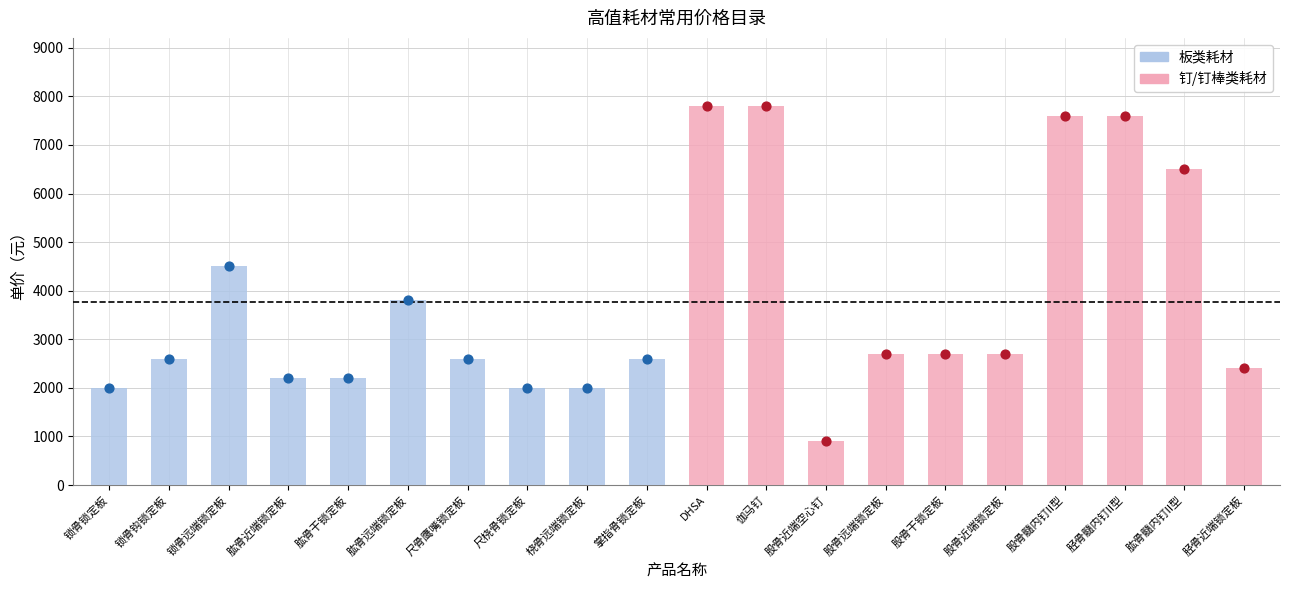

What are all the series names shown in the legend?

板类耗材, 钉/钉棒类耗材